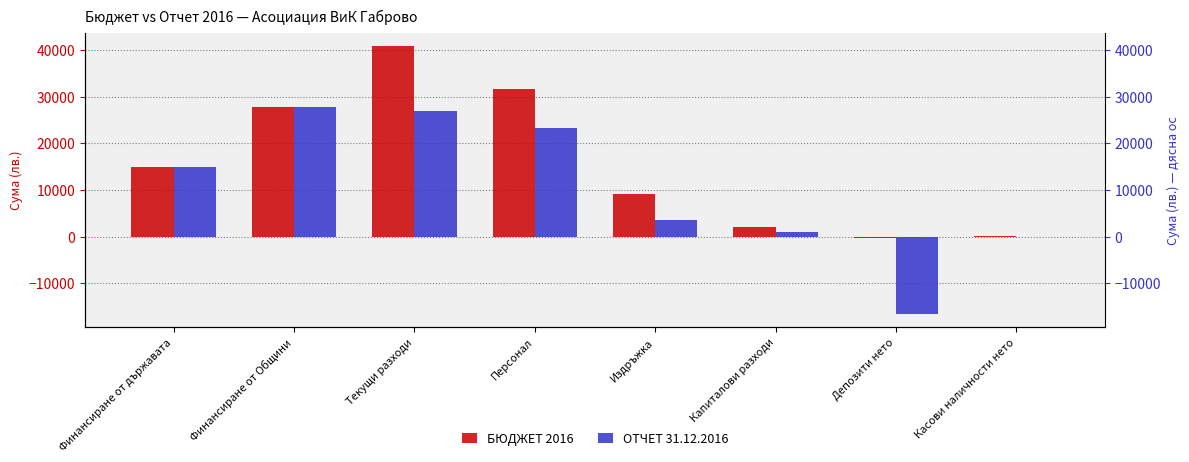

What value does the БЮДЖЕТ 2016 series have at Капиталови разходи, to the nearest 100?

2000